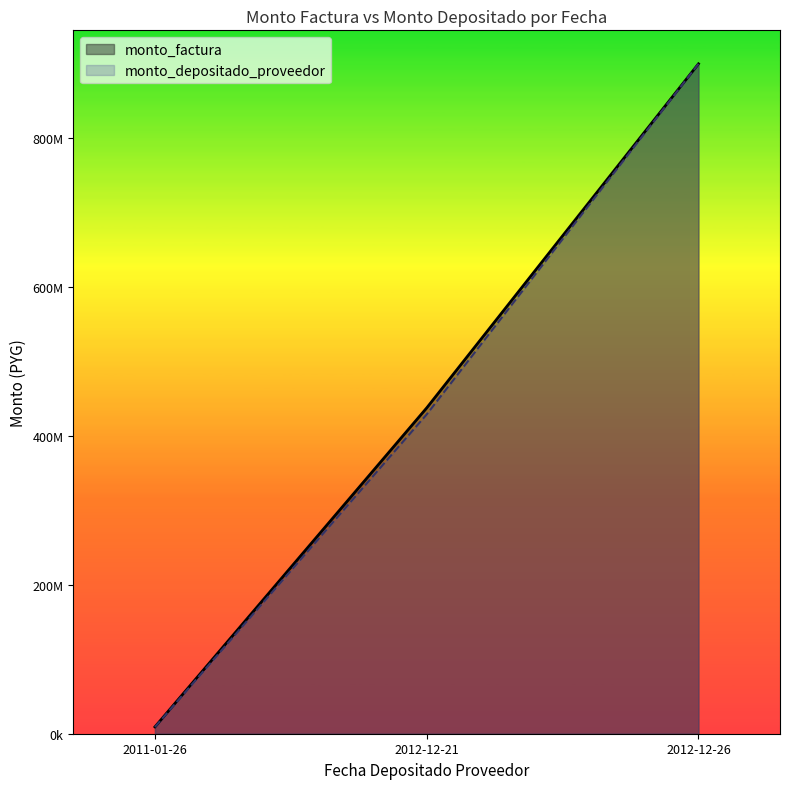

What are all the series names shown in the legend?

monto_factura, monto_depositado_proveedor